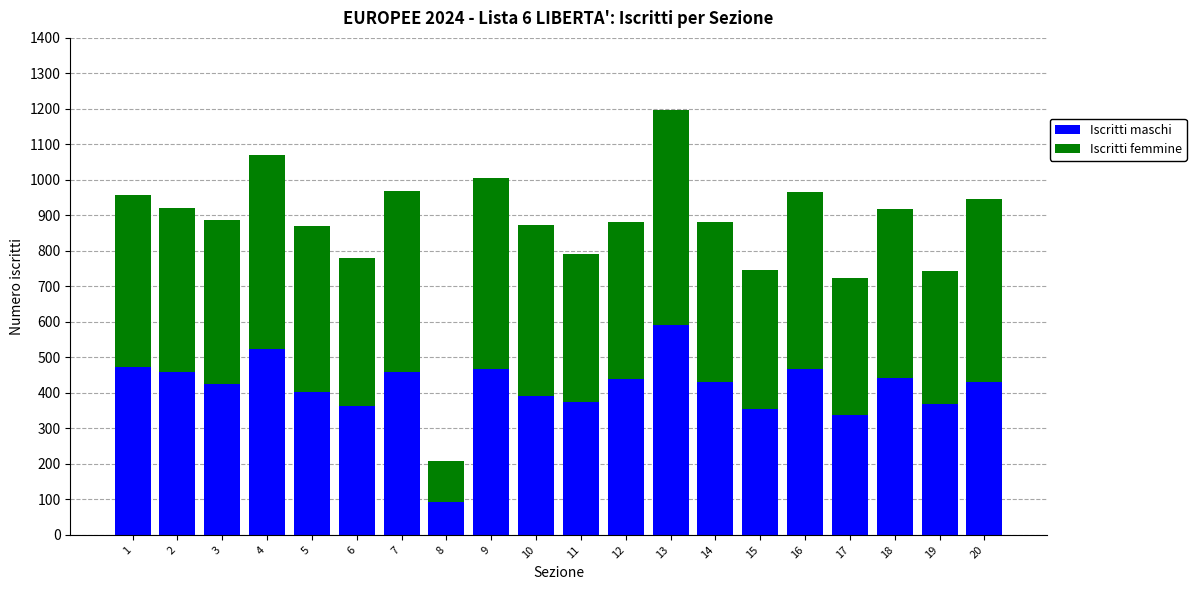

What is the difference between the maximum and minimum values in the Iscritti maschi series?

499